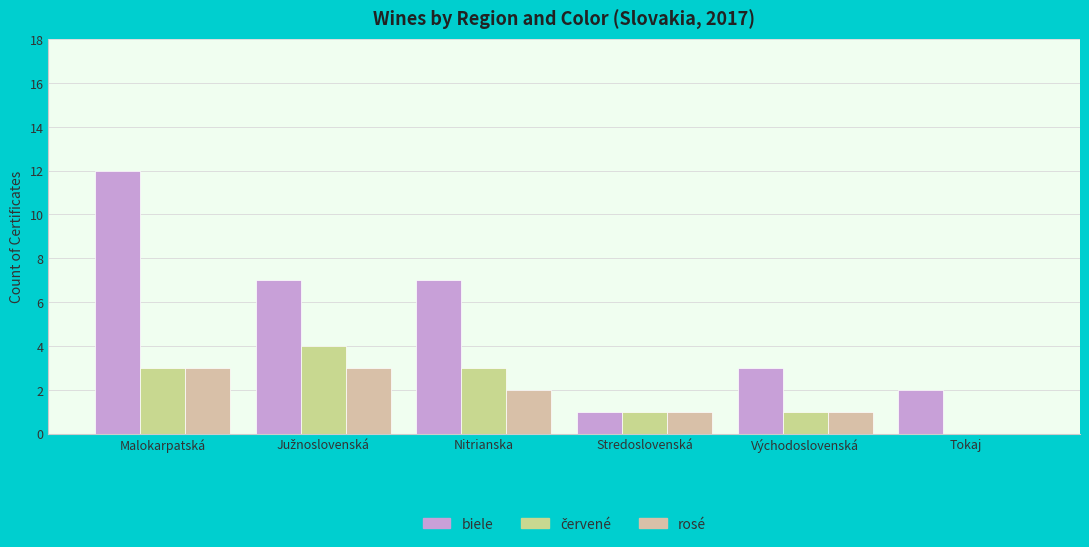

Rank the categories by rosé value from lowest to highest.

Tokaj, Stredoslovenská, Východoslovenská, Nitrianska, Malokarpatská, Južnoslovenská